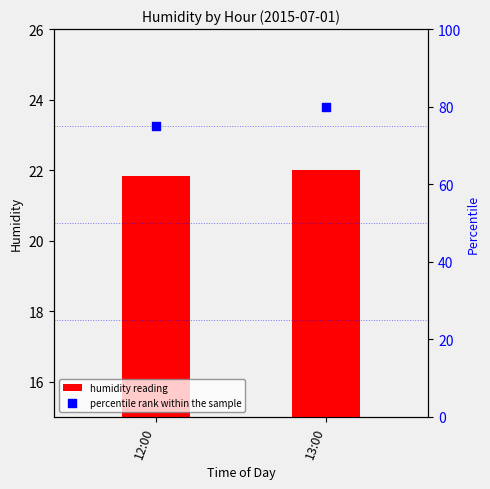

What is the total value across all series at 12:00?

96.8